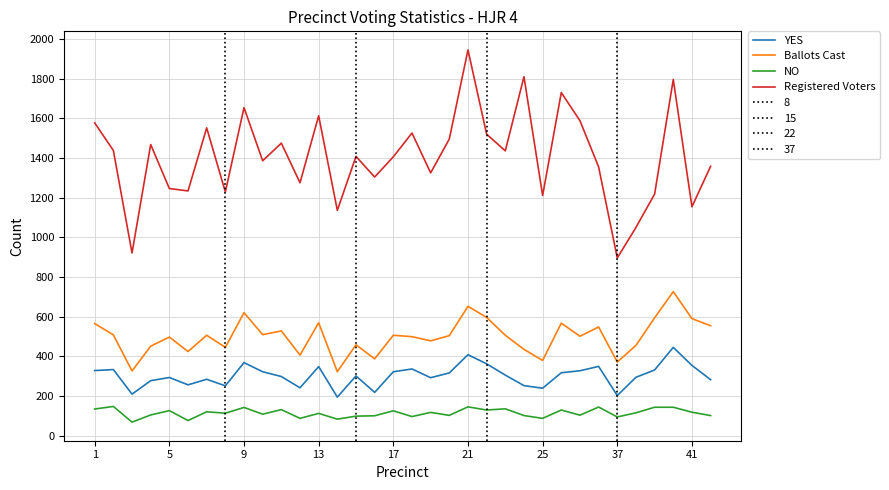

Rank the series by their maximum value, from lowest to highest.

NO, YES, Ballots Cast, Registered Voters